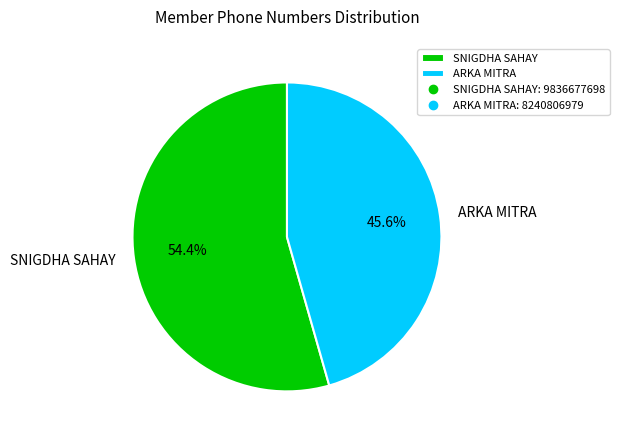

True or false: SNIGDHA SAHAY accounts for 54% of the total.

True